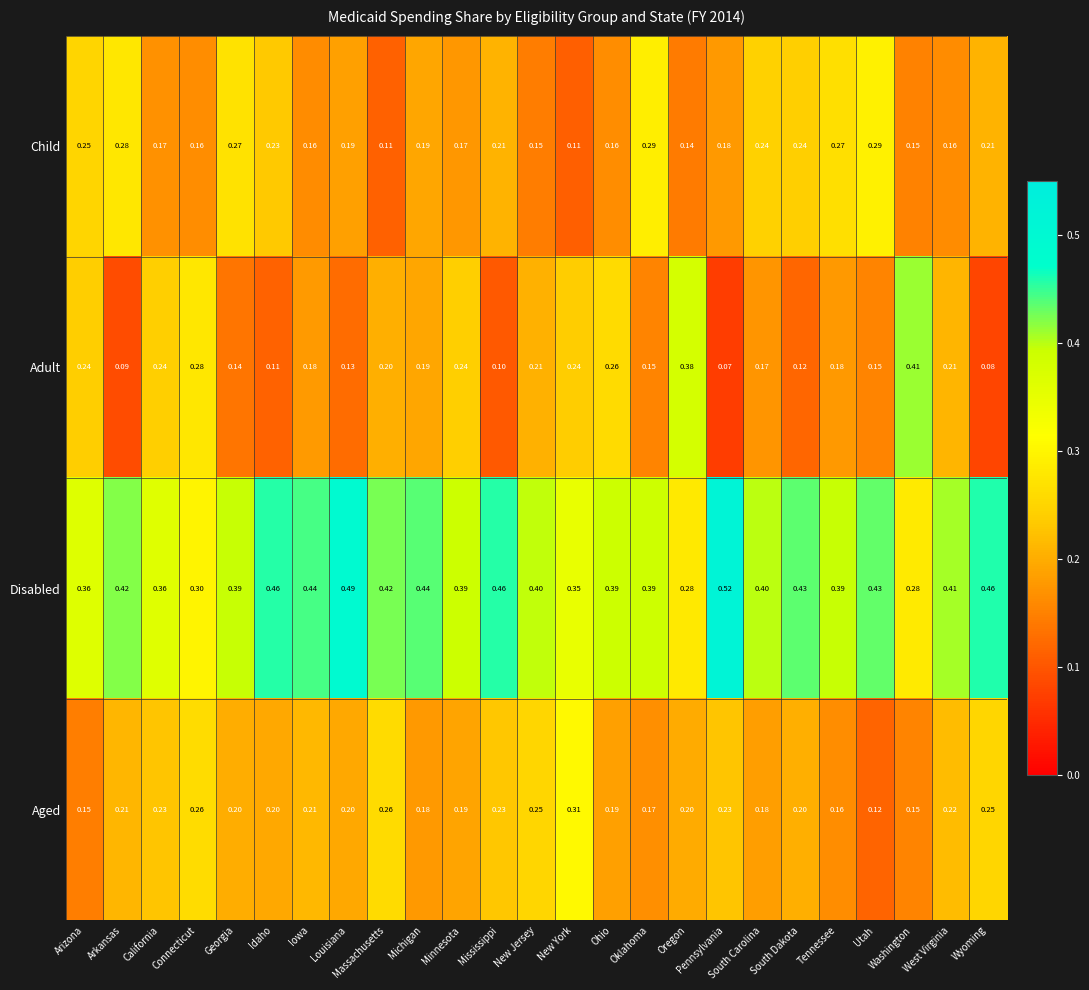

At which label does Adult reach its peak?

Washington